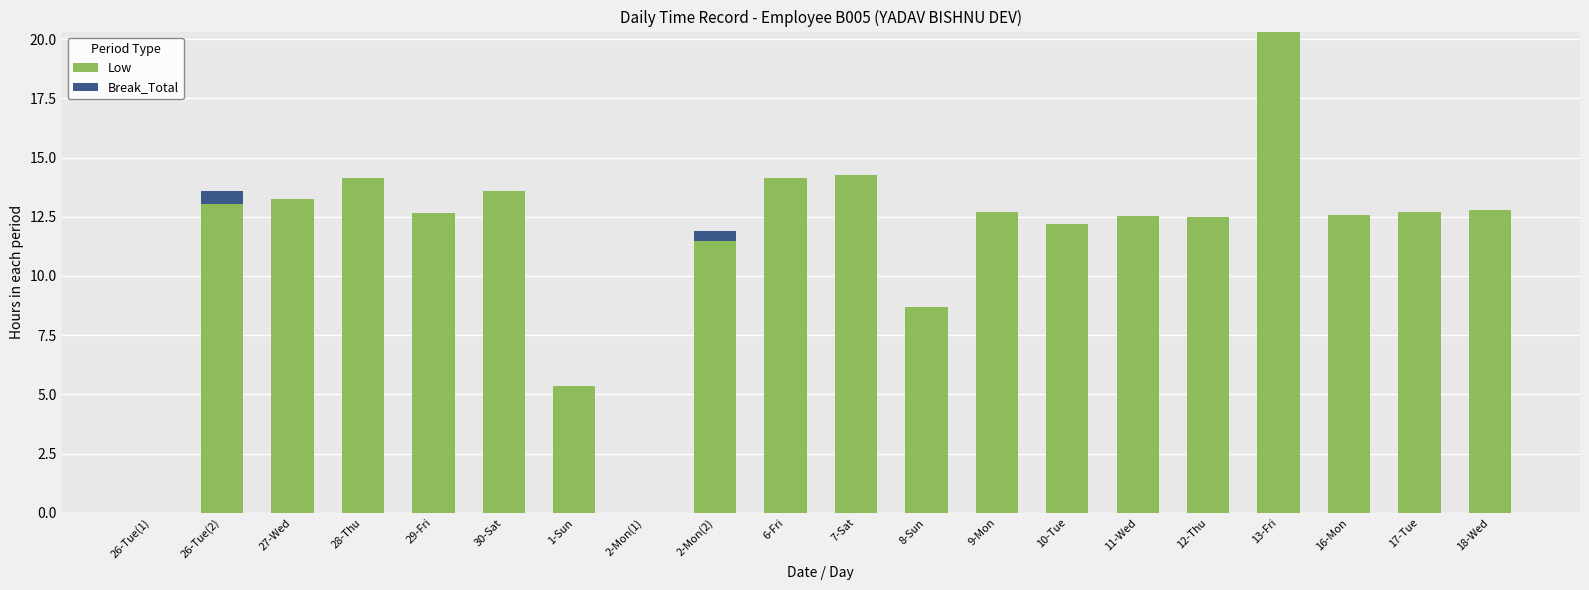

At which category is the sum across all series the highest?

13-Fri